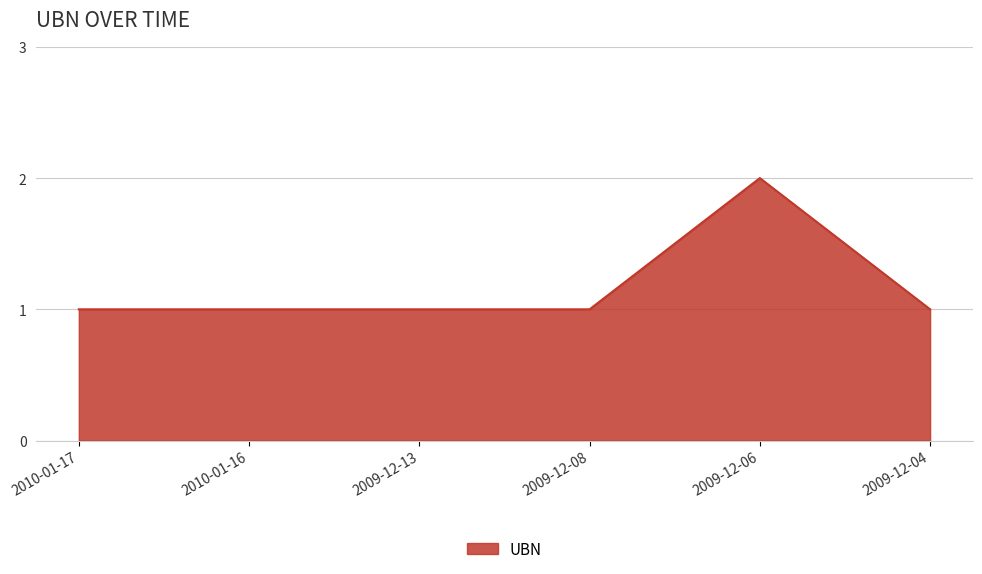

Reading right to left, extract all data points from this chart.

2009-12-04=1	2009-12-06=2	2009-12-08=1	2009-12-13=1	2010-01-16=1	2010-01-17=1